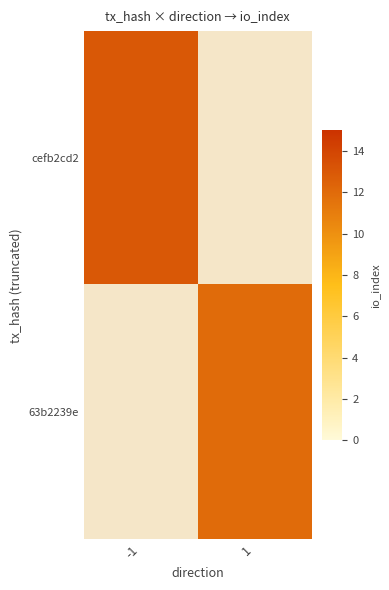

At which category does the chart reach its minimum across all series?

1